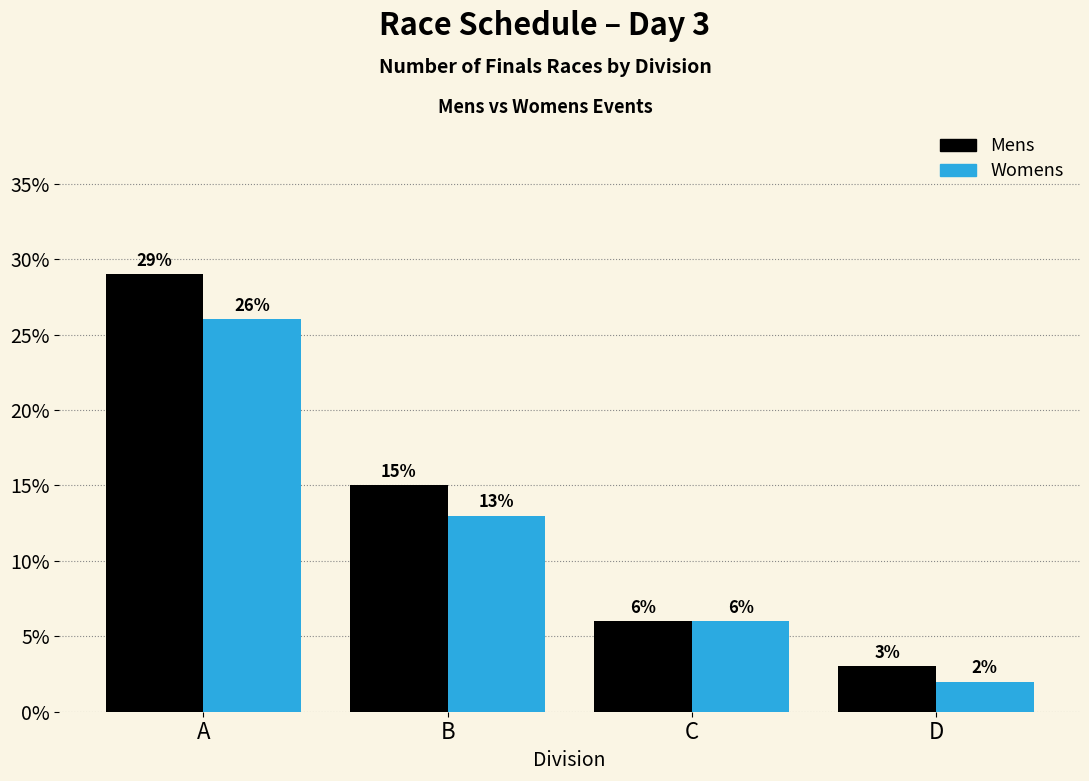

At how many categories does at least one series exceed 14?

2